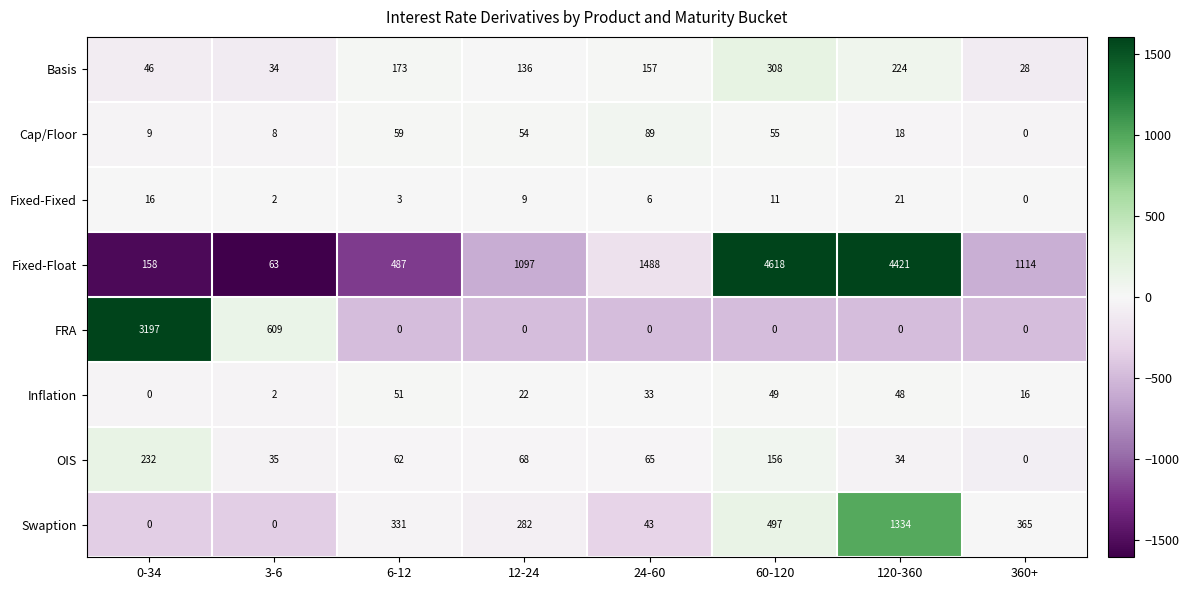

Is it true that Fixed-Fixed equals 1 at 6-12?

False